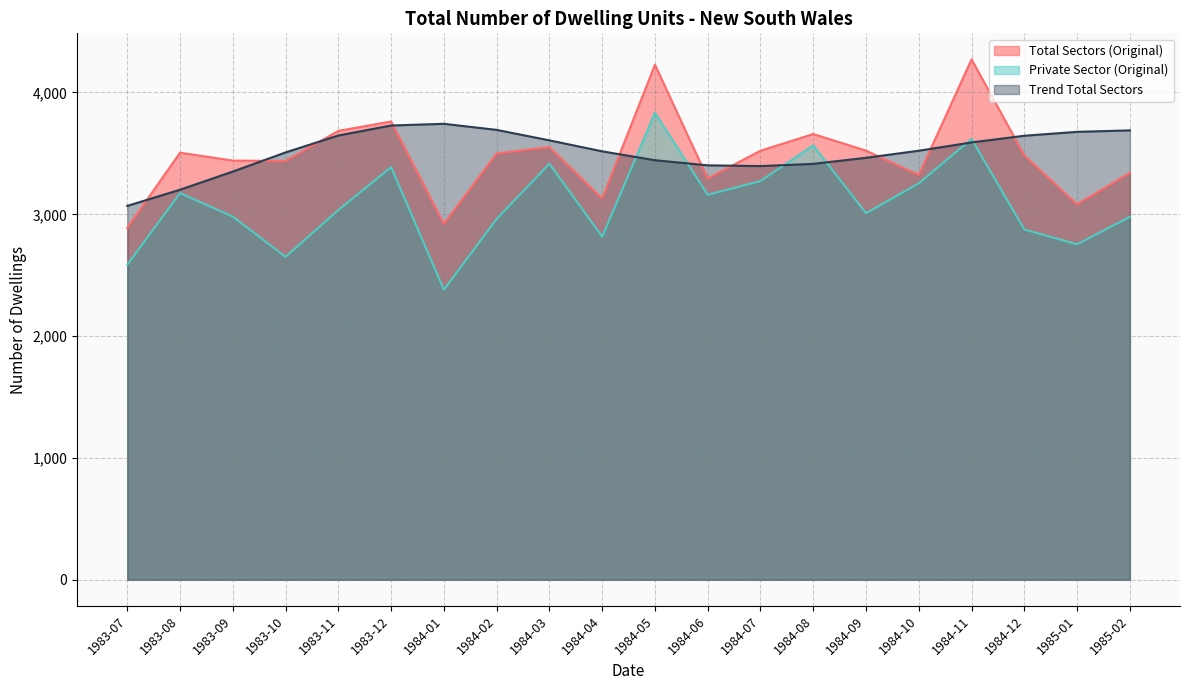

What is the spread (max minus min) of values at 1984-10?

268